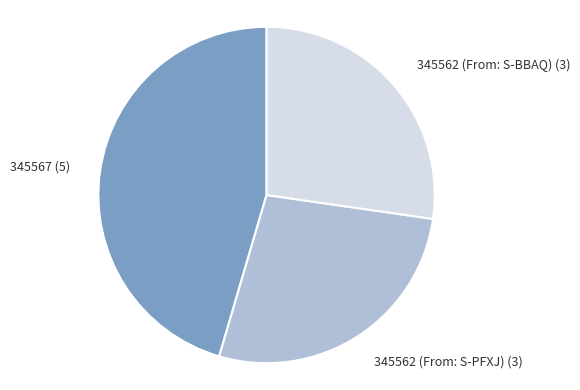

Approximately how many times larger is the value at 345562 (From: S-BBAQ) (3) compared to 345562 (From: S-PFXJ) (3)?

1.0